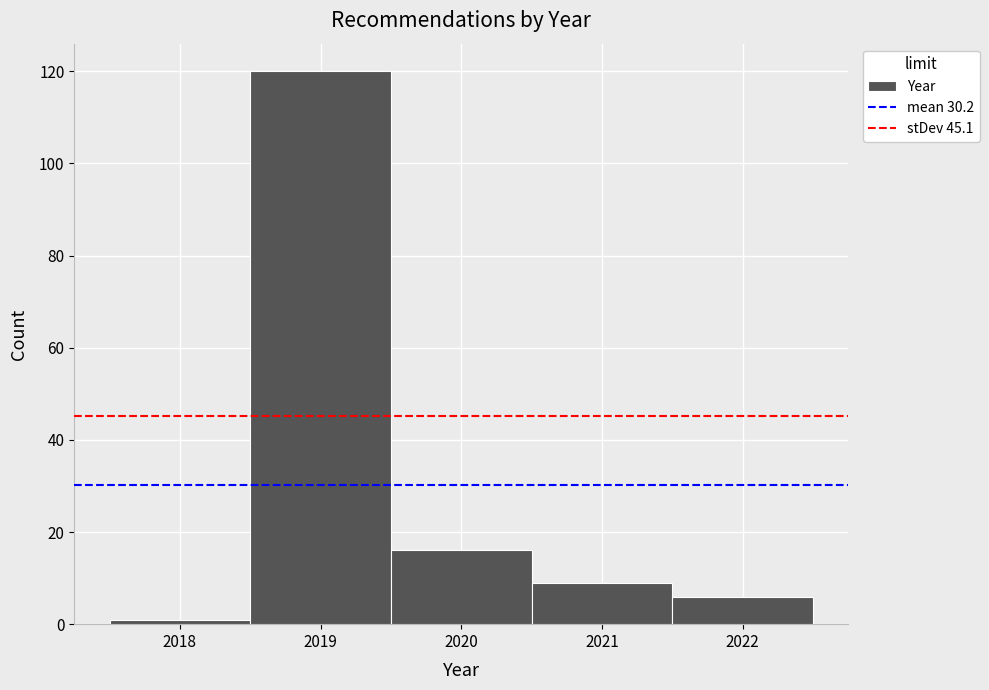

Which range on the x-axis has the tallest bar?

2018.5 to 2019.5